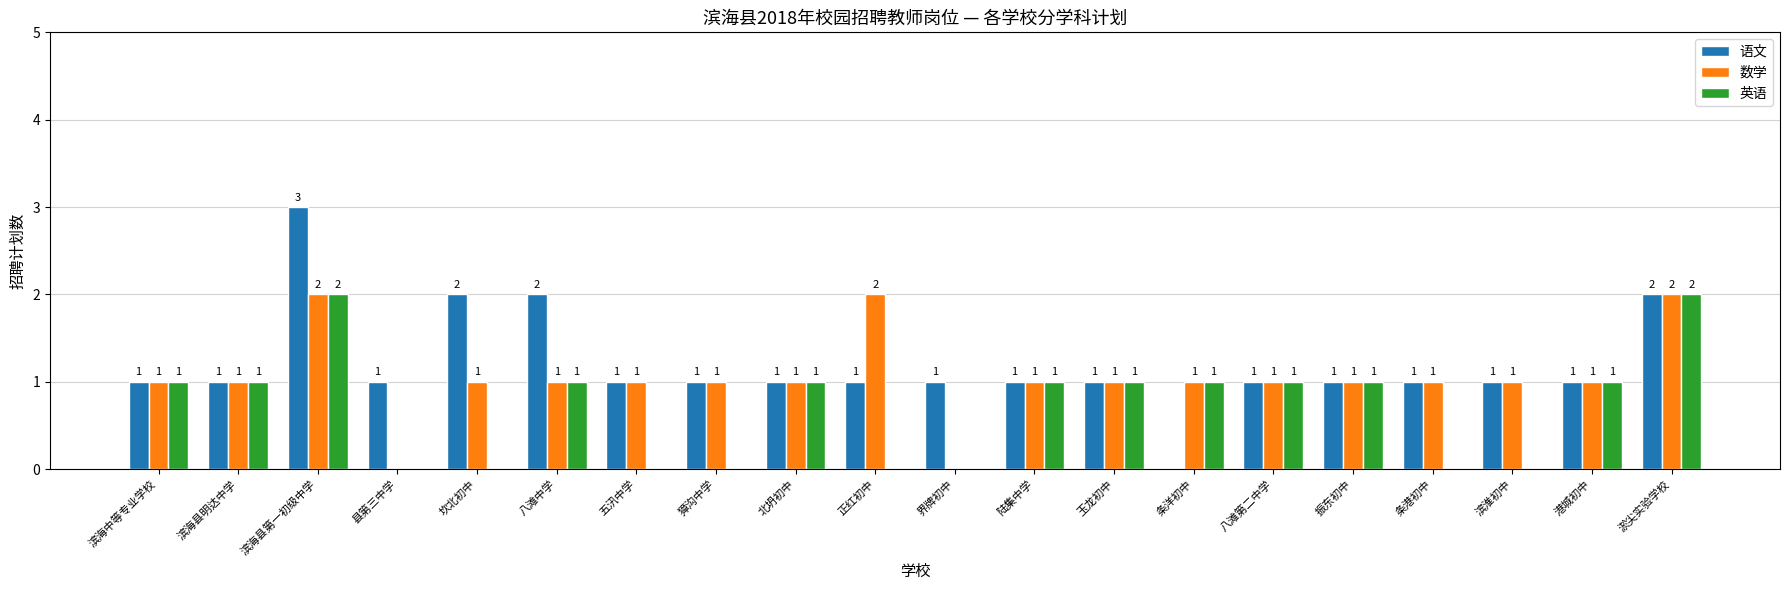

How many groups of bars are there?

20